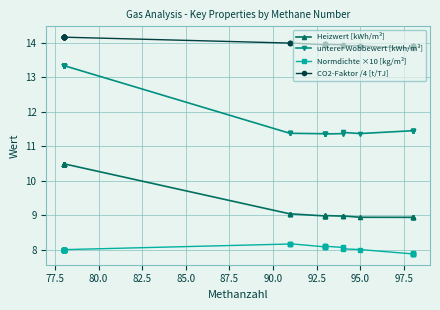

What are all the series names shown in the legend?

Heizwert [kWh/m³], unterer Wobbewert [kWh/m³], Normdichte ×10 [kg/m³], CO2-Faktor /4 [t/TJ]